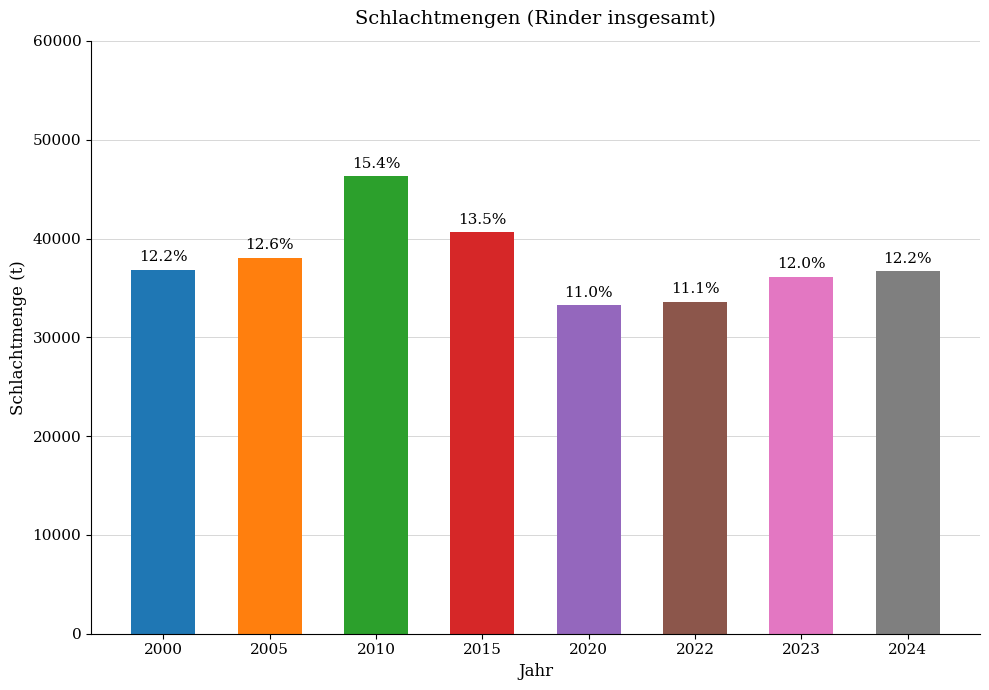

The value at 2024 is 36684. True or false?

True